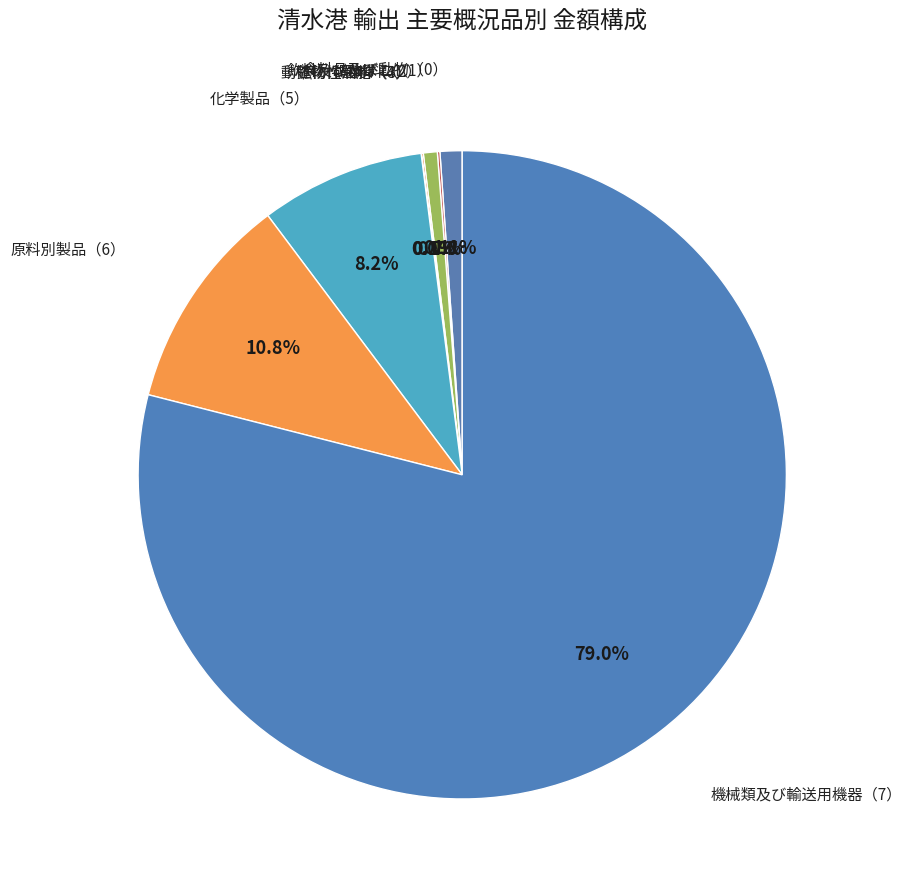

What is the majority slice?

機械類及び輸送用機器（7）